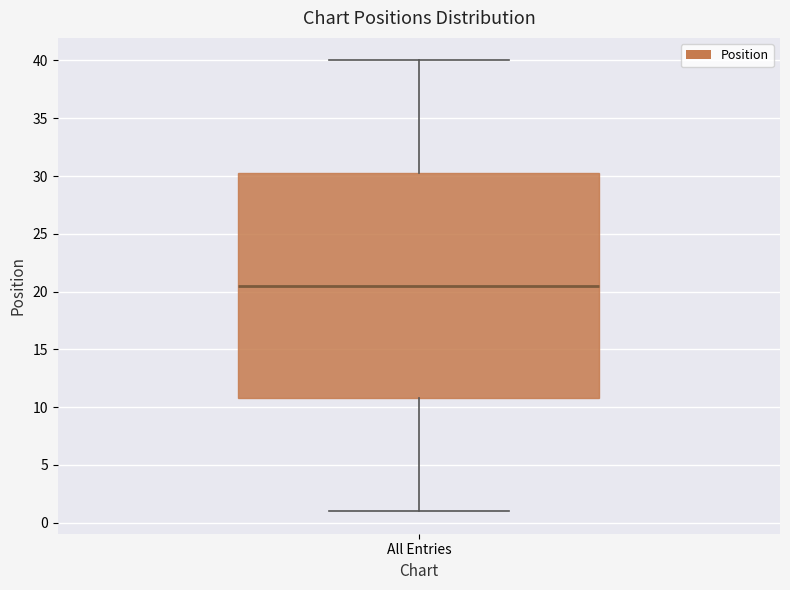

Transcribe this box plot: give where the median line is, the range the box spans, and where the two whiskers end, as read against the y-axis. The values are not printed on the chart, so give them approximately, as read against the axis.

median 20.5, box 11.0 to 30.5, whiskers 1.0 to 40.0